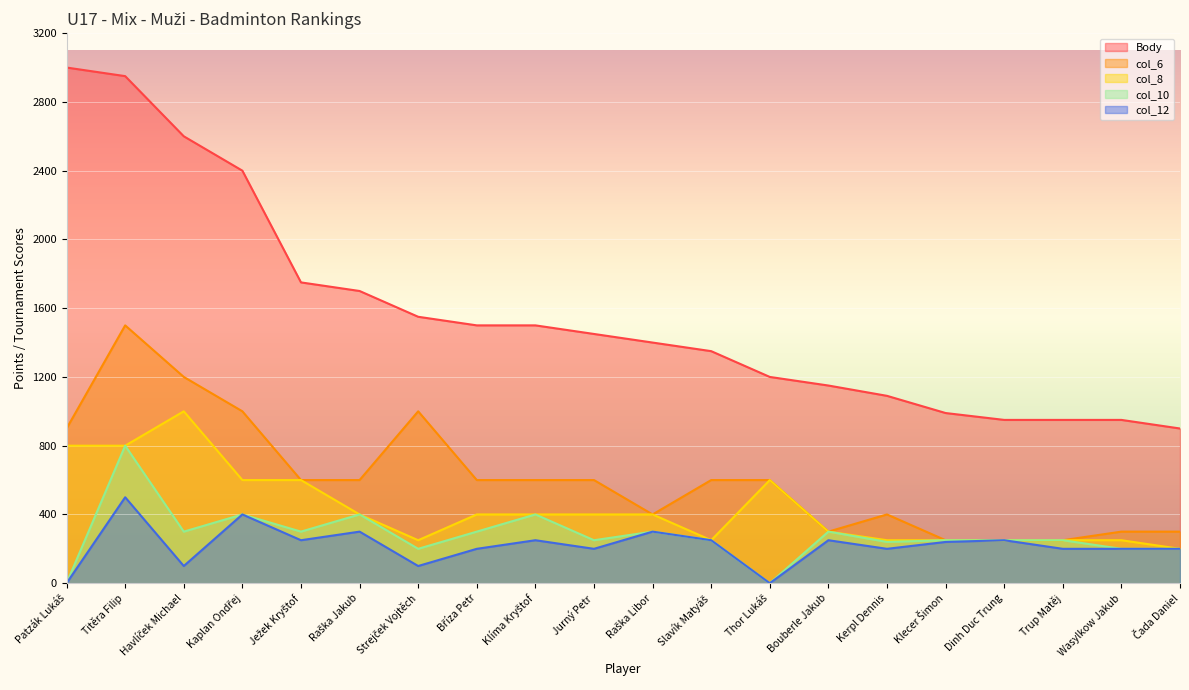

Between Kaplan Ondřej and Raška Libor, which series saw the biggest shift?

Body